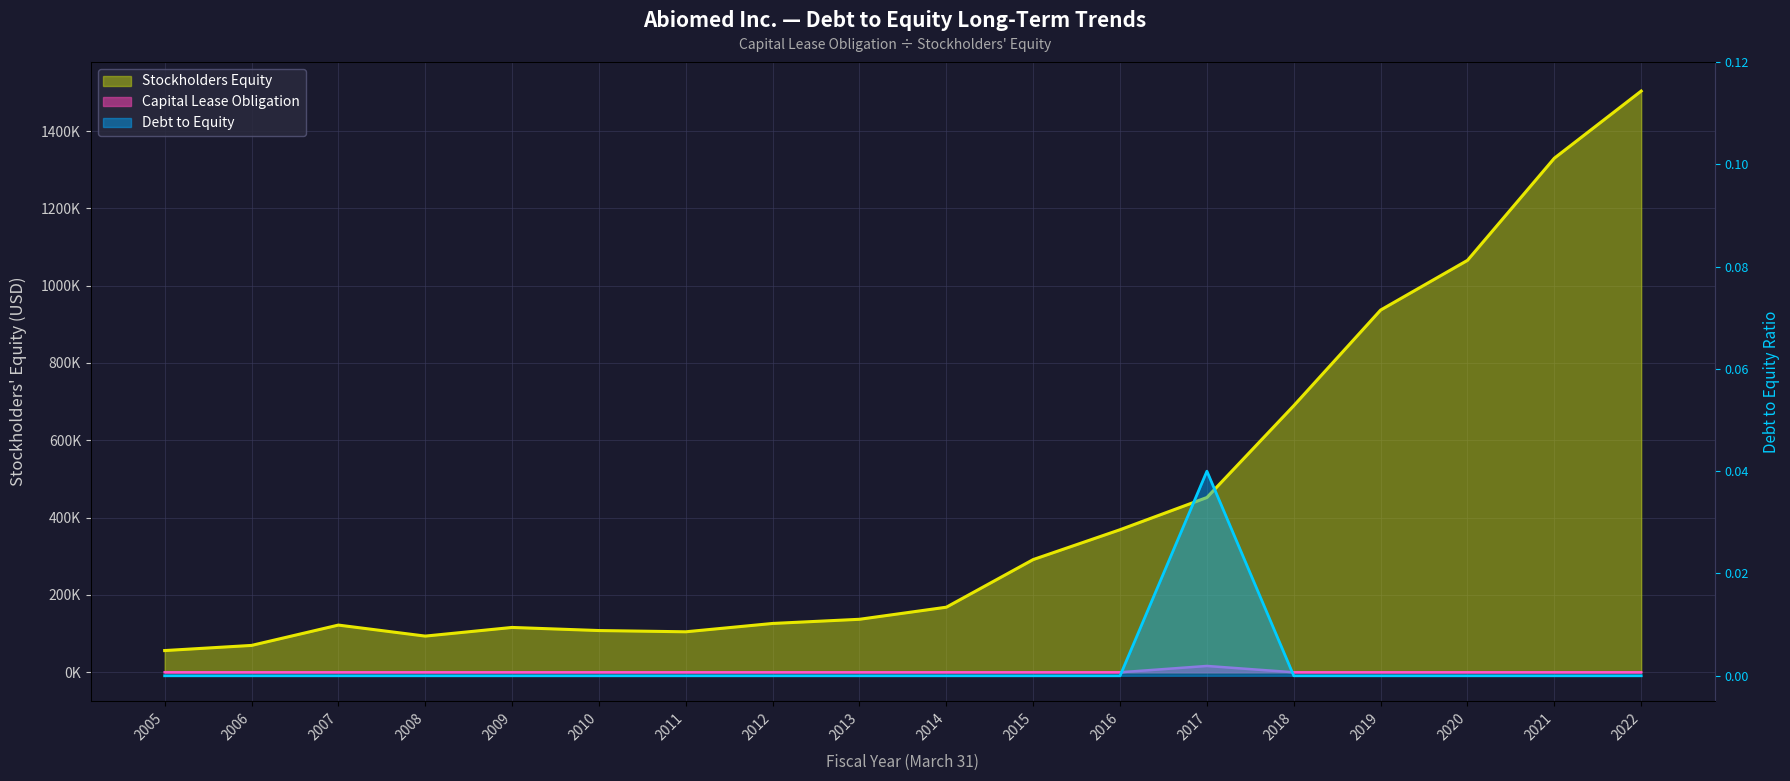

Rank the series by their maximum value, from highest to lowest.

Stockholders Equity, Capital Lease Obligation, Debt to Equity